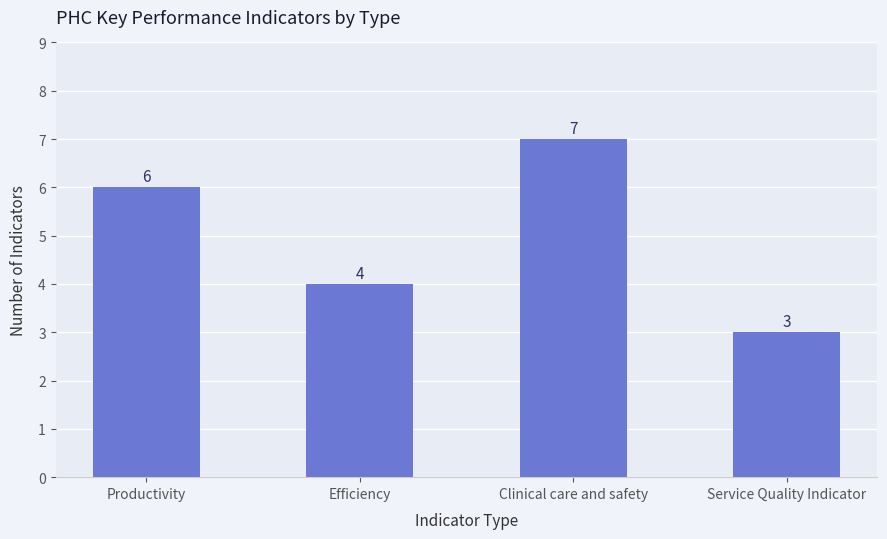

What is the ratio of the value at Productivity to the value at Efficiency?

1.5